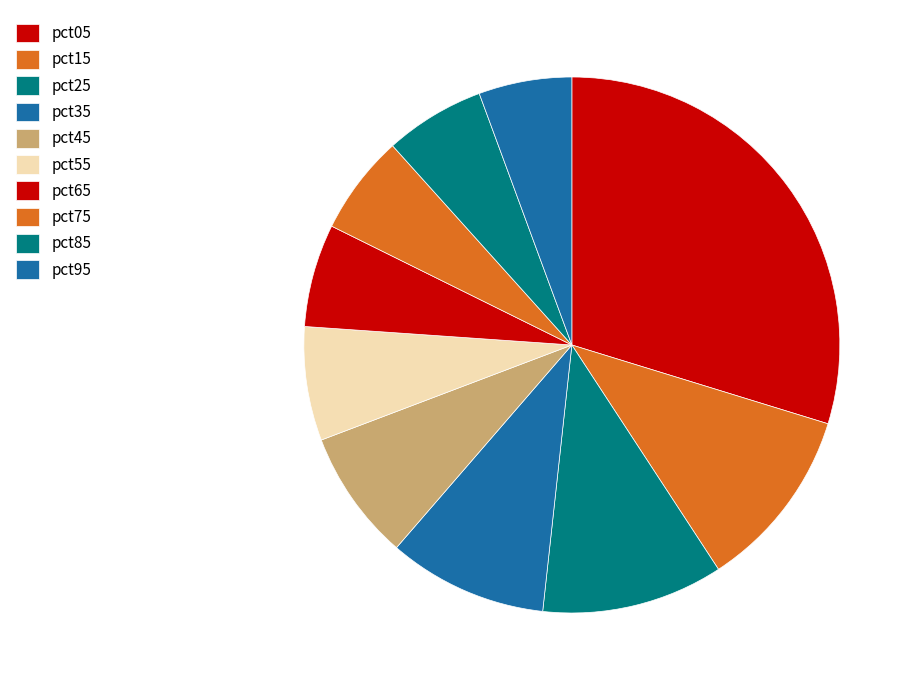

To the nearest percent, what percentage of the pie is pct95?

6%